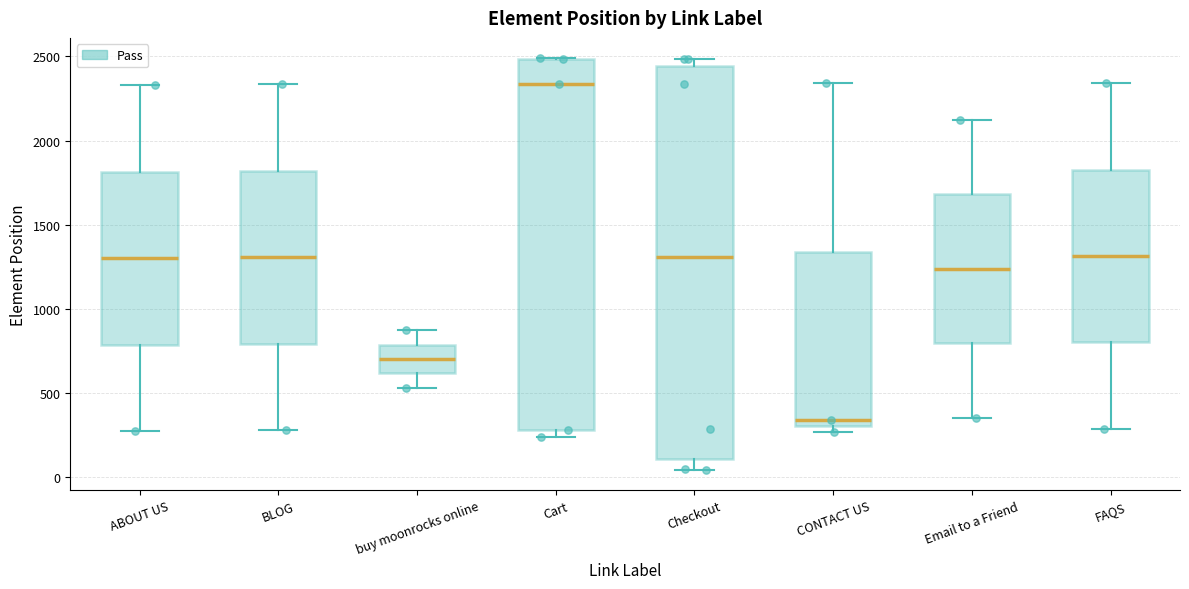

Reading left to right, read every box against the y-axis: the position of its median line, the range the box covers, and the ends of its whiskers. The values are not printed on the chart, so give them approximately, as read against the axis.

ABOUT US: median 1300, box 800 to 1800, whiskers 250 to 2350
BLOG: median 1300, box 800 to 1800, whiskers 300 to 2350
buy moonrocks online: median 700, box 600 to 800, whiskers 550 to 850
Cart: median 2350, box 300 to 2500, whiskers 250 to 2500
Checkout: median 1300, box 100 to 2450, whiskers 50 to 2500
CONTACT US: median 350, box 300 to 1350, whiskers 250 to 2350
Email to a Friend: median 1250, box 800 to 1700, whiskers 350 to 2150
FAQS: median 1300, box 800 to 1850, whiskers 300 to 2350